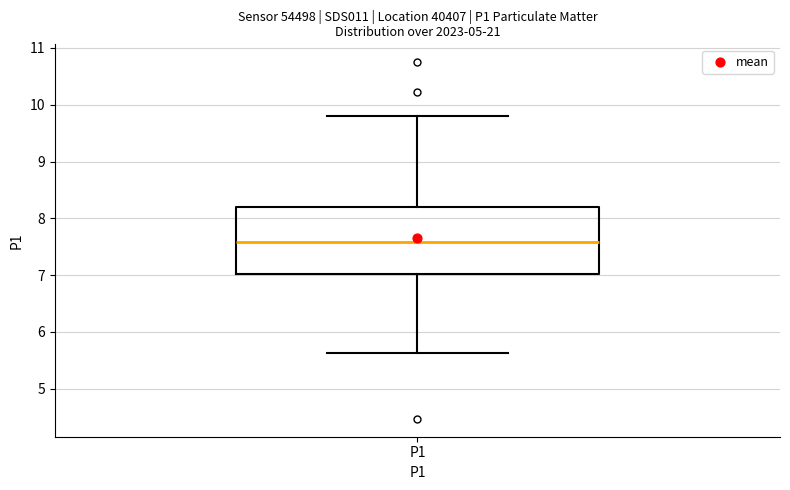

Where does the median line of the box for P1 sit on the y-axis? The values are not printed on the chart, so give them approximately, as read against the axis.

7.6